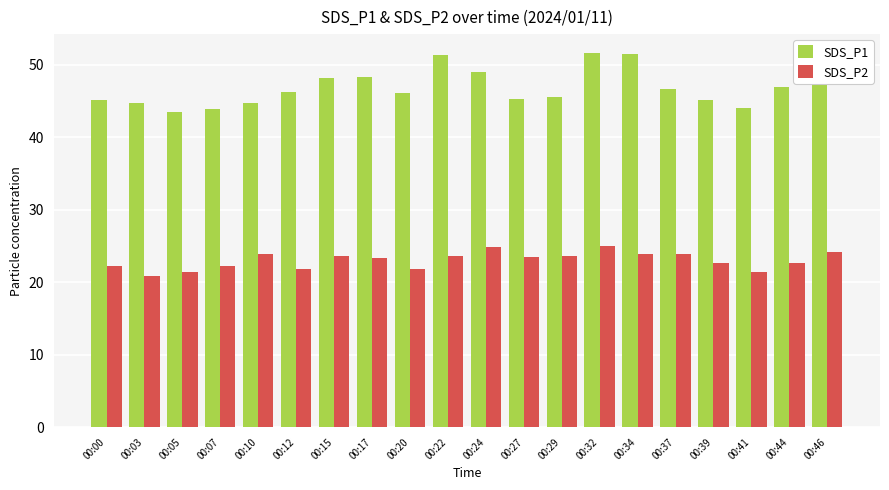

How many data points in SDS_P2 are above 23?

11